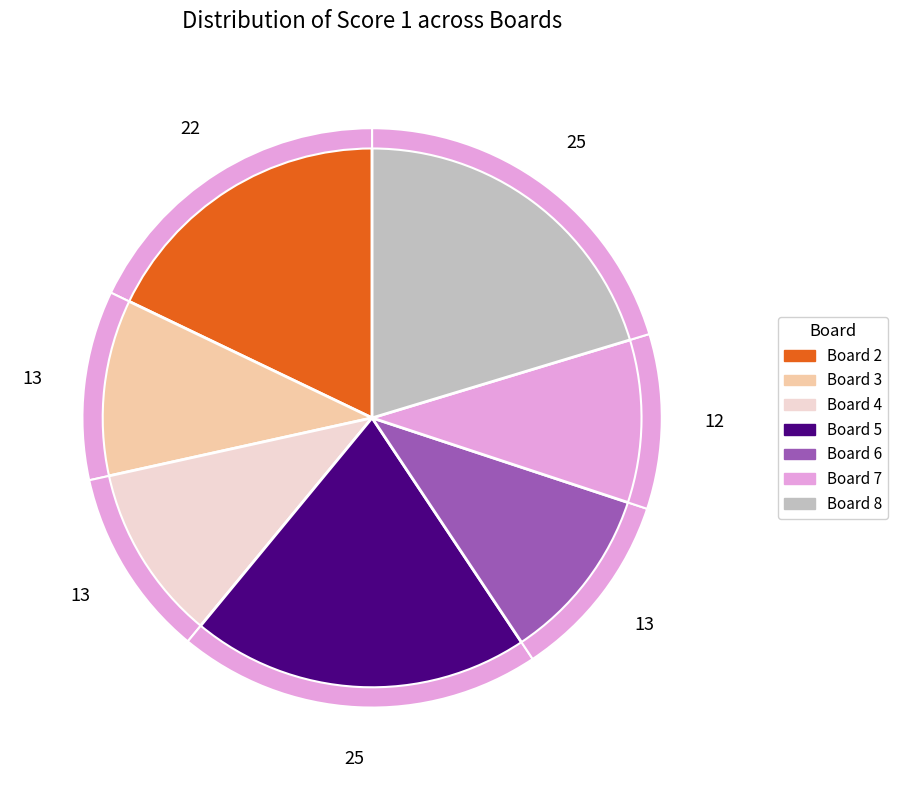

Count the number of slices in the pie.

8